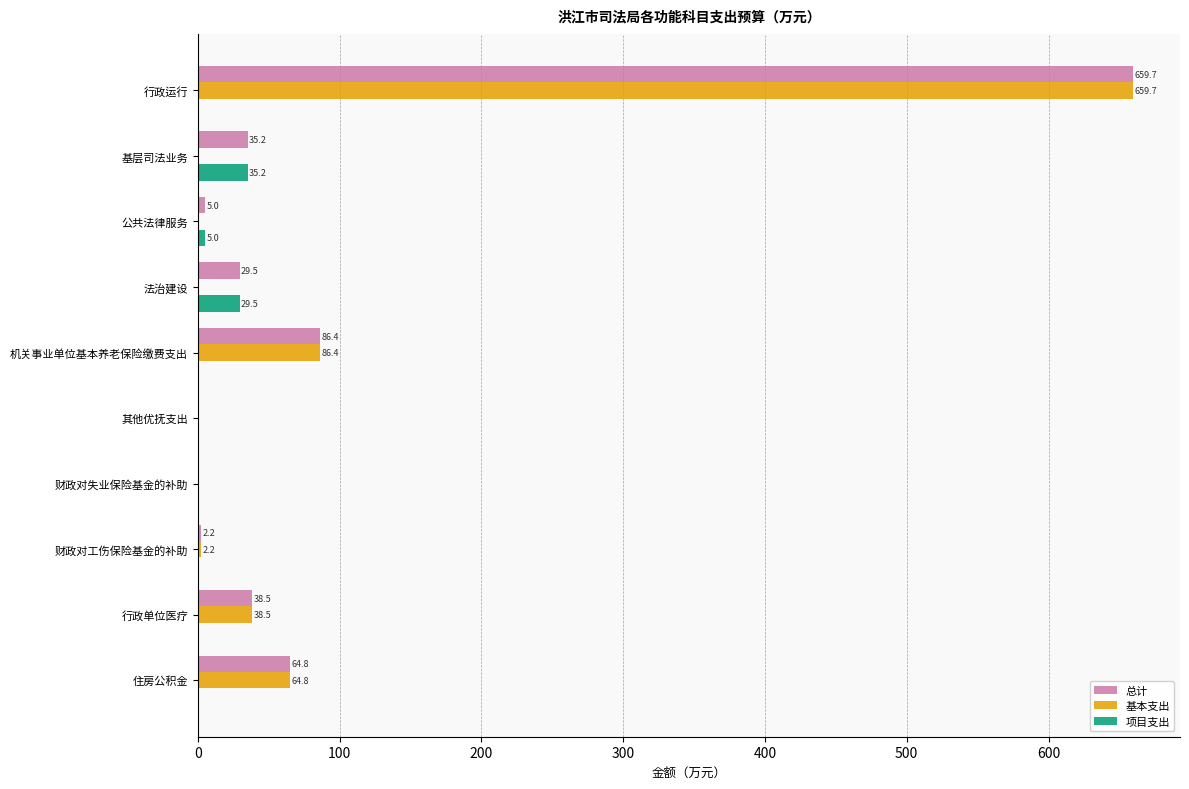

True or false: 基本支出 has a value of 400.9 at 法治建设.

False